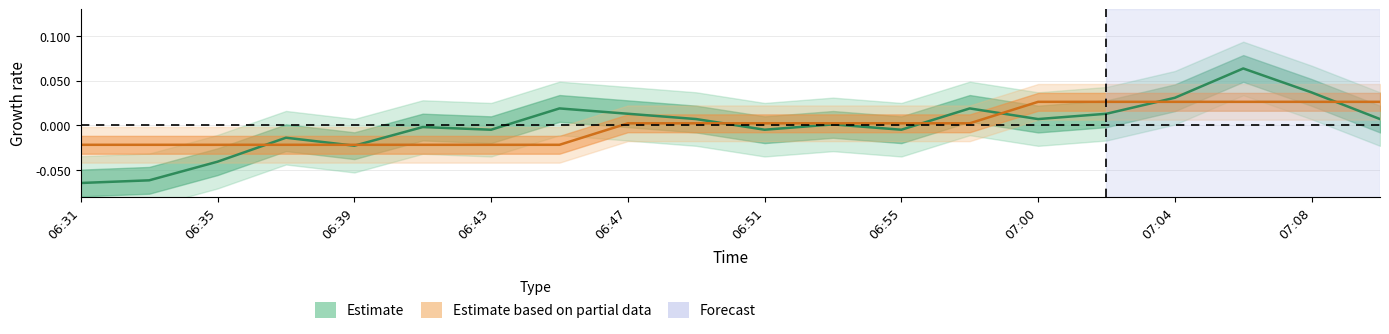

Which category has the highest value in the pressure series?

07:06